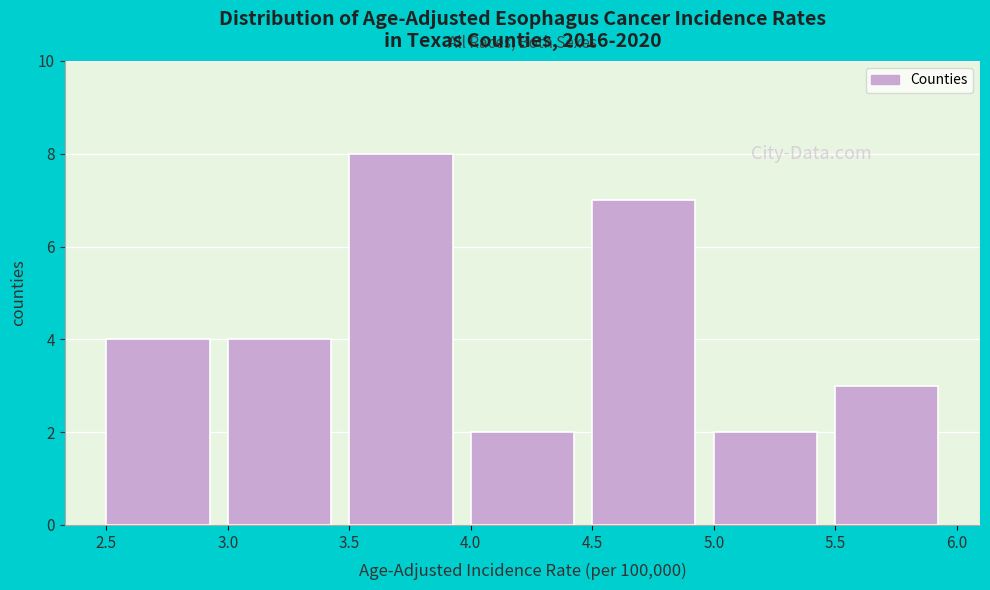

Reading left to right, transcribe this chart: for each bar, give the range it covers on the x-axis and its height. The values are not printed on the chart, so give them approximately, as read against the axis.

2.5 to 3.0: 4
3.0 to 3.5: 4
3.5 to 4.0: 8
4.0 to 4.5: 2
4.5 to 5.0: 7
5.0 to 5.5: 2
5.5 to 6.0: 3